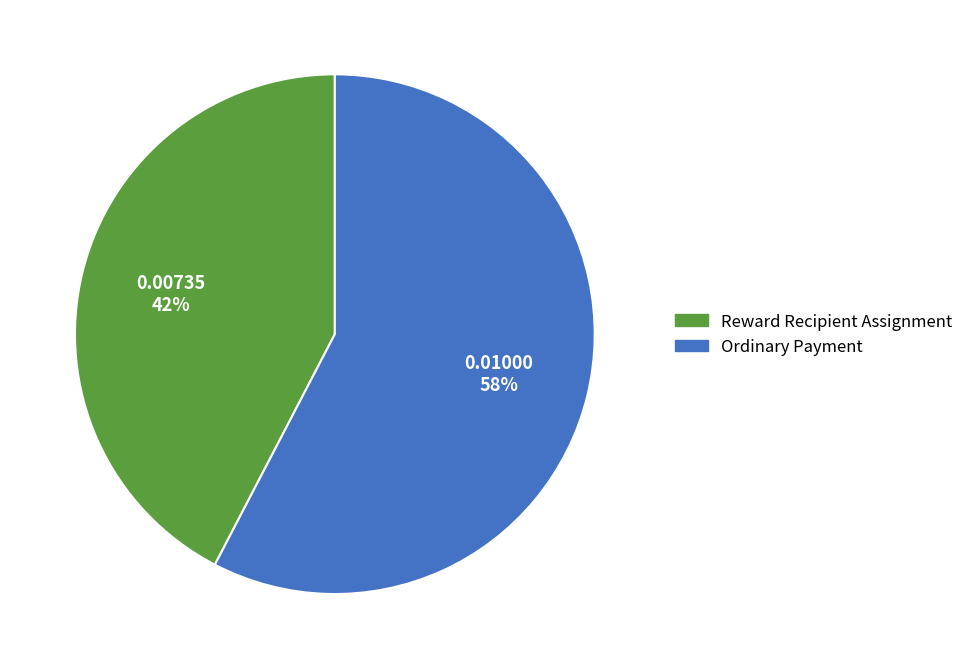

To the nearest percent, what is the average slice percentage?

50%